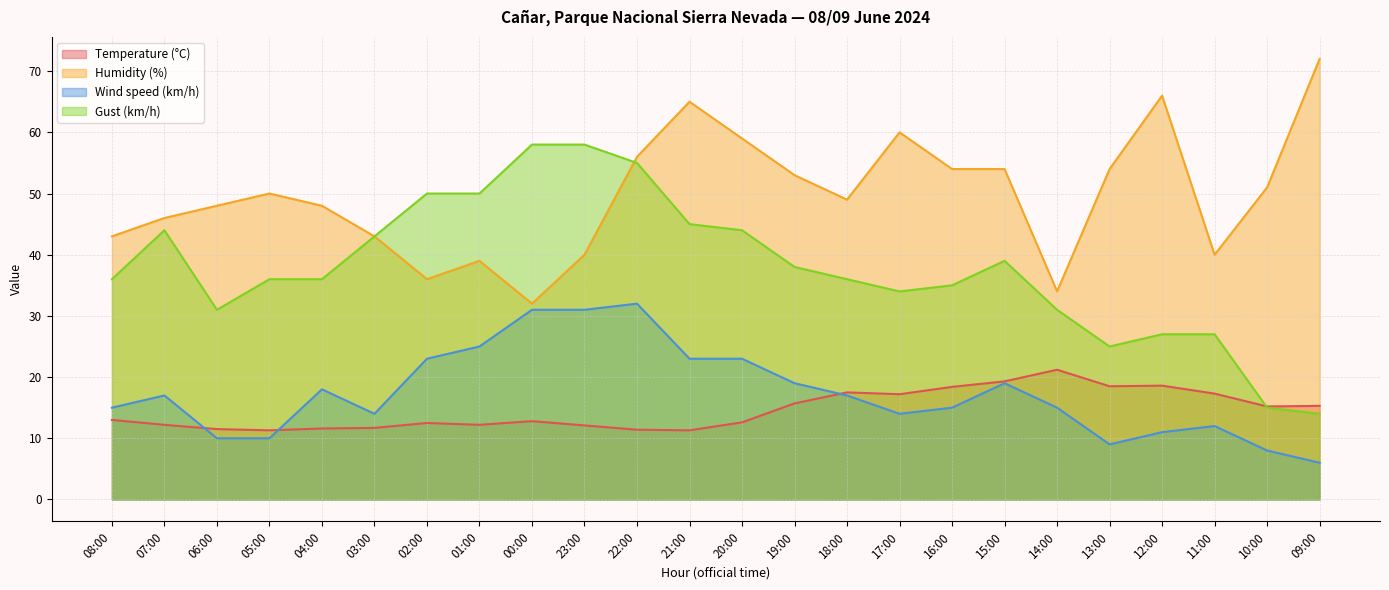

Where is Wind speed (km/h) nearest to the value 19?

19:00